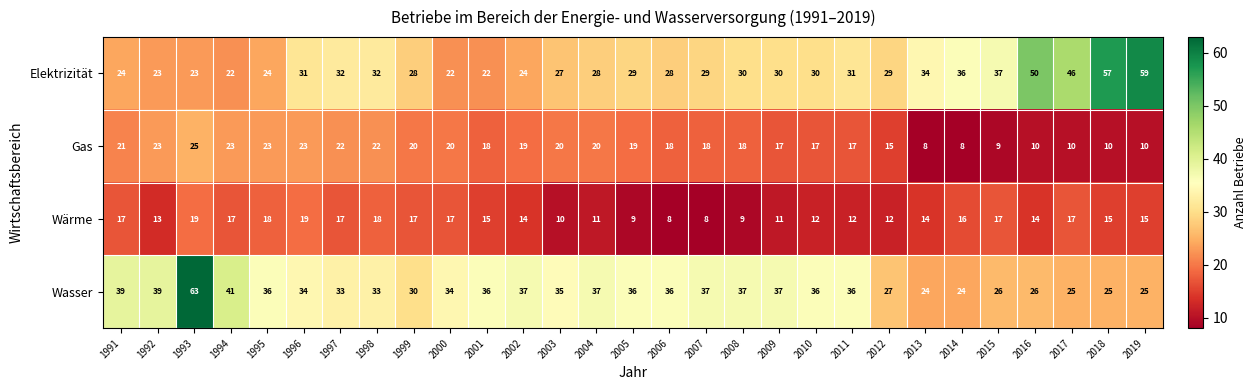

List the series in order of their peak value, lowest first.

Wärme, Gas, Elektrizität, Wasser